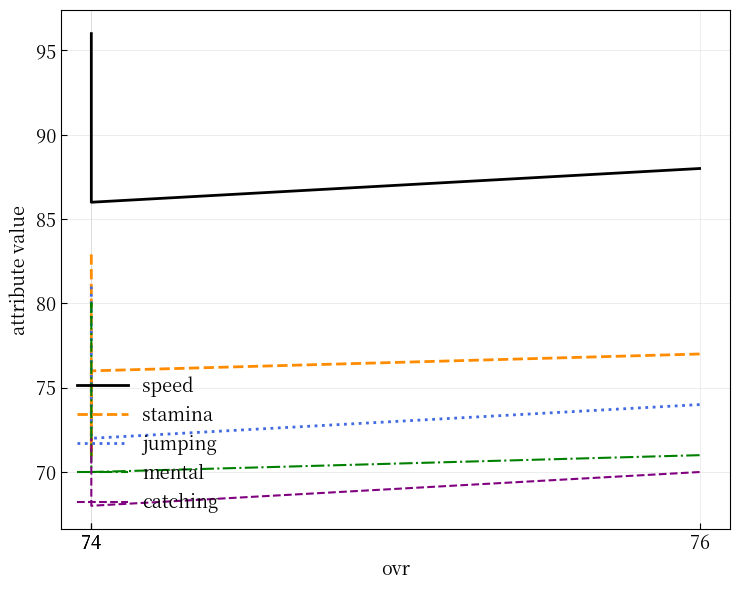

Does the chart have visible grid lines?

Yes